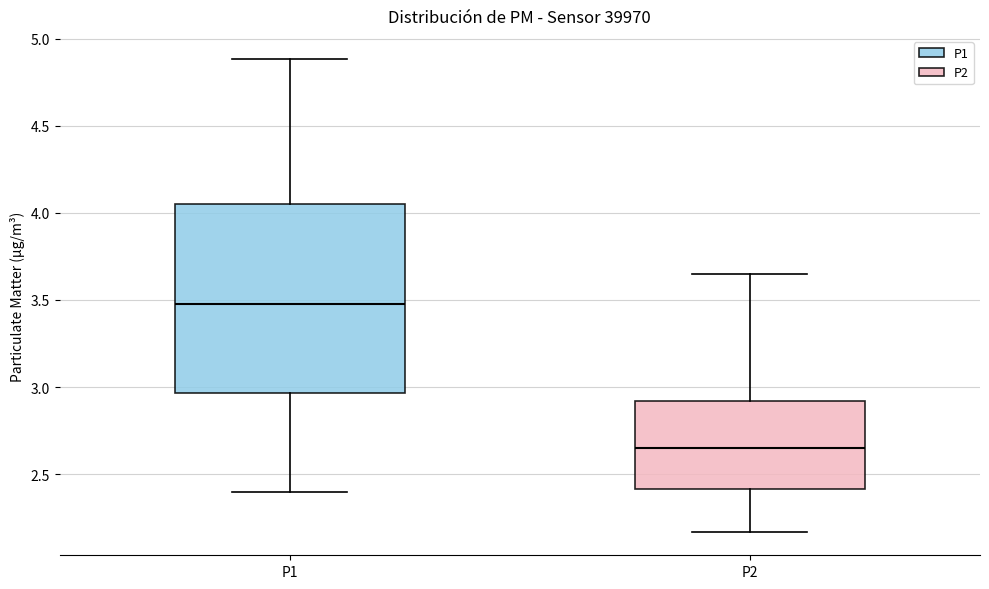

Reading left to right, transcribe this box plot: for each box, give where its median line is, the range the box spans, and where its two whiskers end, as read against the y-axis. The values are not printed on the chart, so give them approximately, as read against the axis.

P1: median 3.50, box 2.95 to 4.05, whiskers 2.40 to 4.90
P2: median 2.65, box 2.40 to 2.90, whiskers 2.15 to 3.65